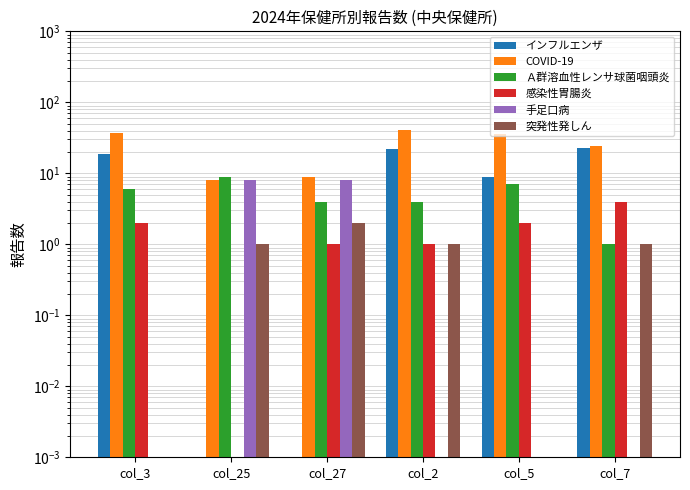

Where is 手足口病 nearest to the value 4?

col_3